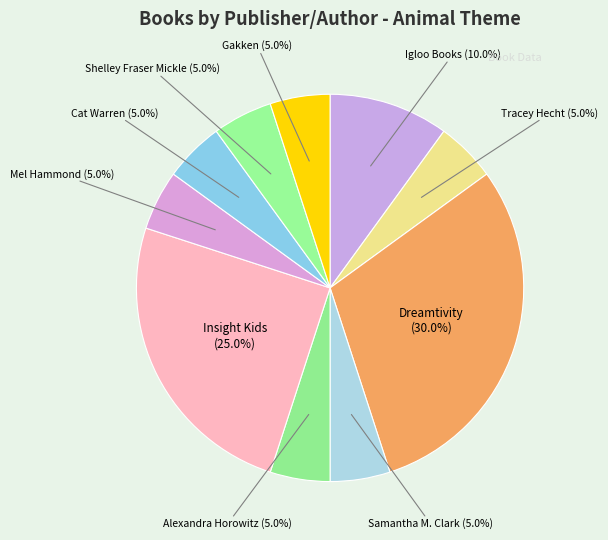

Is there any slice that represents more than half of the pie?

No